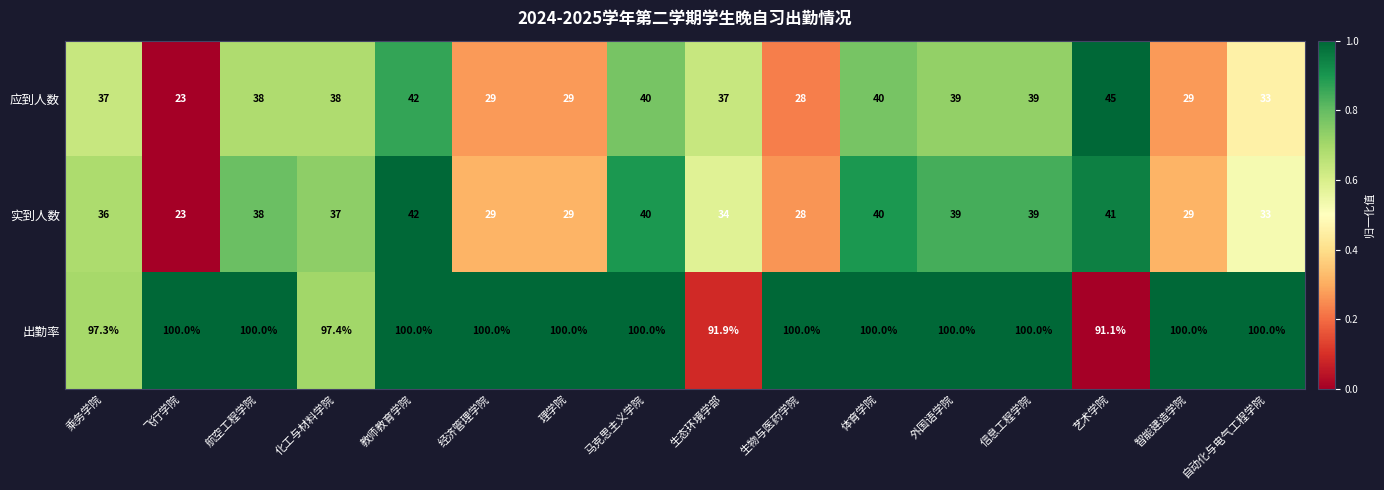

The 出勤率 series shows 100.0 at 生物与医药学院. True or false?

True